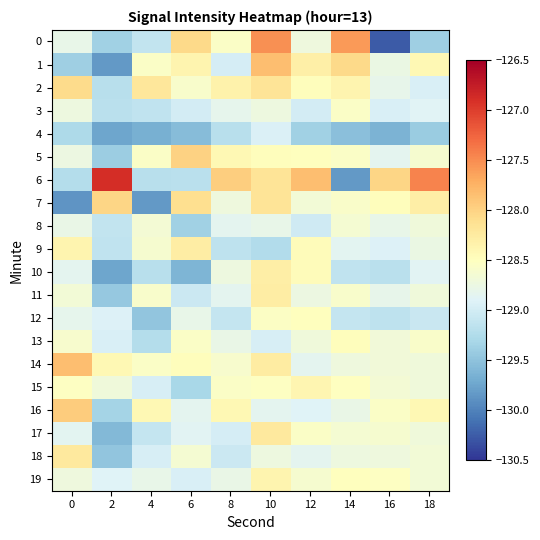

List the series in order of their peak value, lowest first.

4, 8, 3, 12, 13, 15, 19, 10, 9, 11, 17, 18, 2, 7, 5, 16, 1, 14, 0, 6